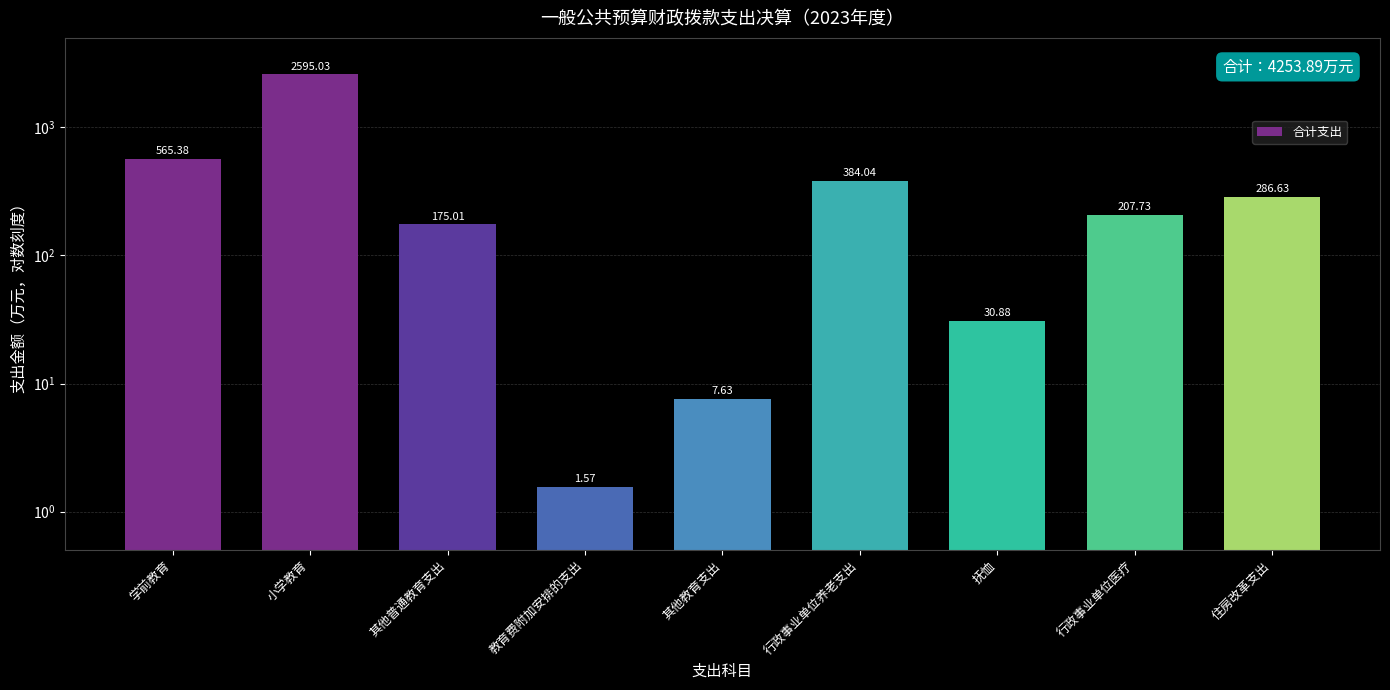

Between 行政事业单位养老支出 and 抚恤, which is larger?

行政事业单位养老支出